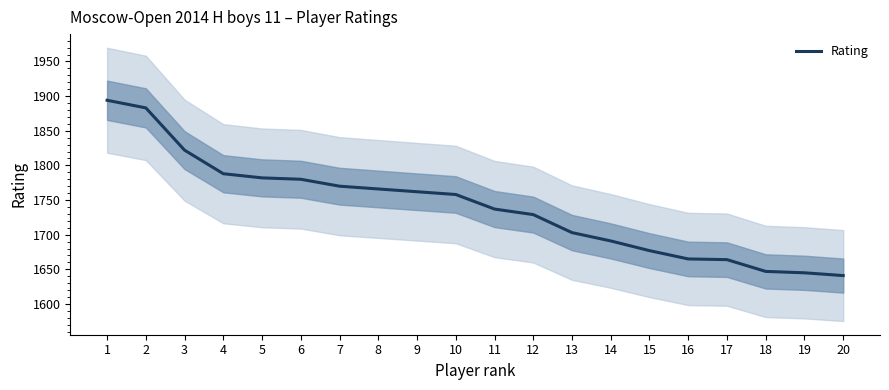

What is the average value?

1740